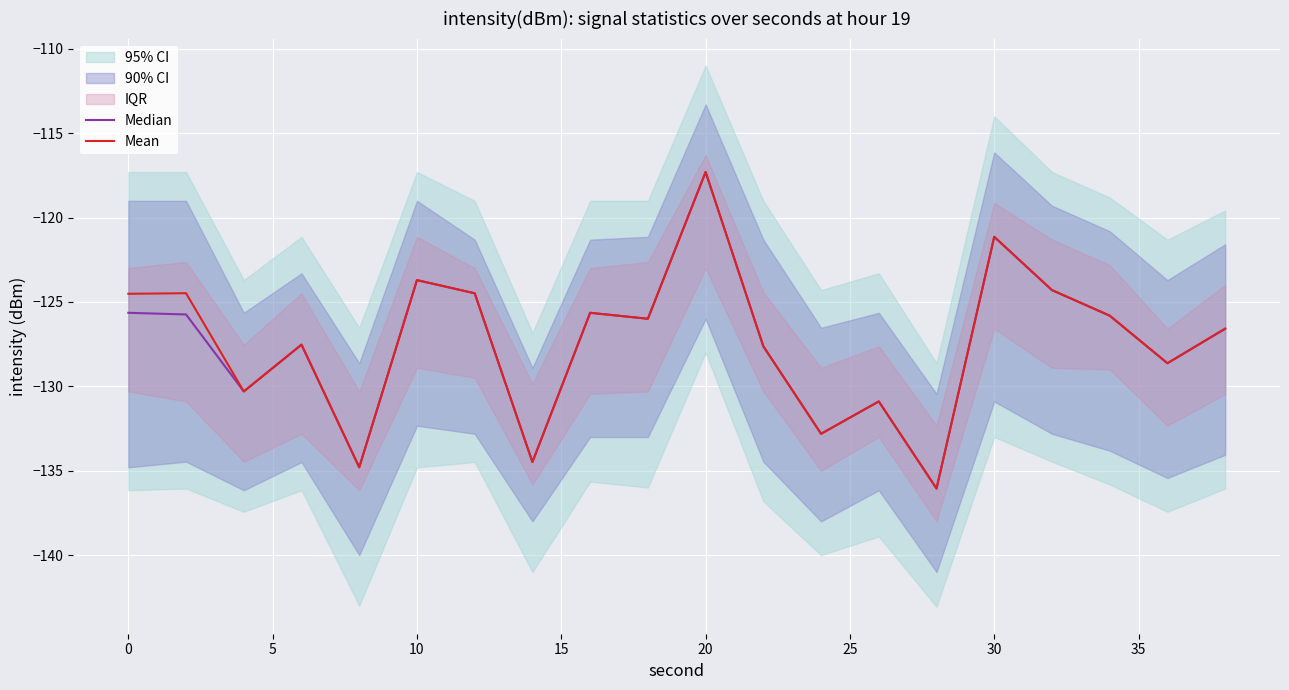

Is it true that Mean equals -197.0 at 10?

False